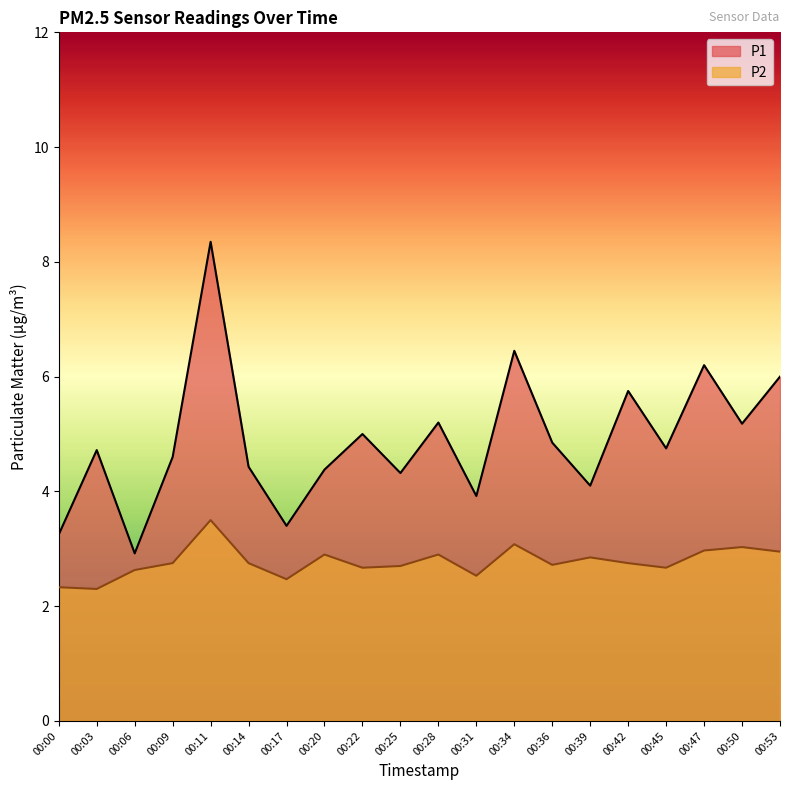

What is the sum of all P1 values?

97.8